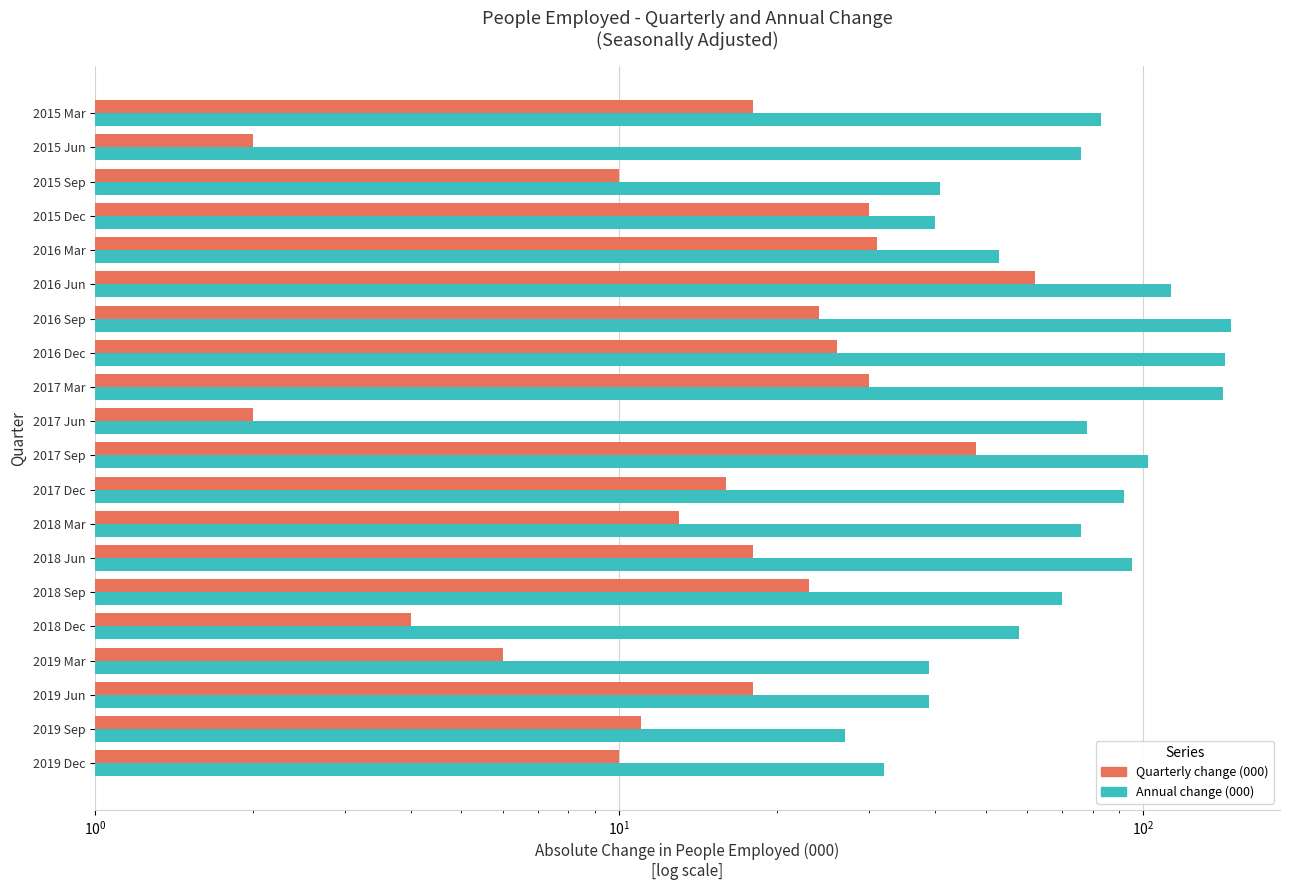

What is the difference between the second highest and second lowest values in the Annual change (000) series?

111